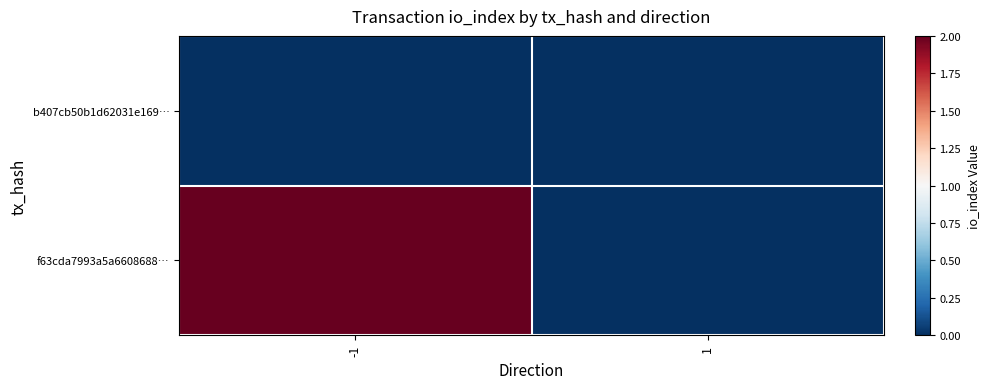

At which category does the chart reach its peak across all series?

-1